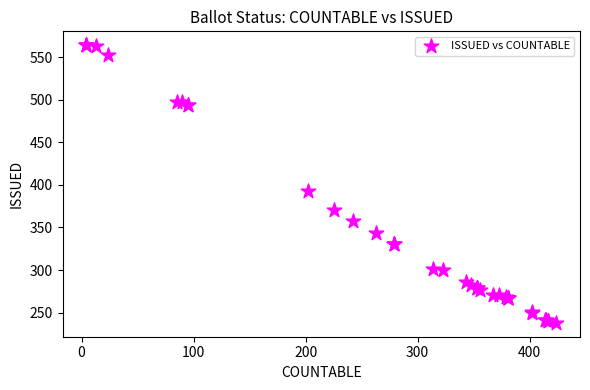

What Y value in the scatter plot is closest to 401?

393